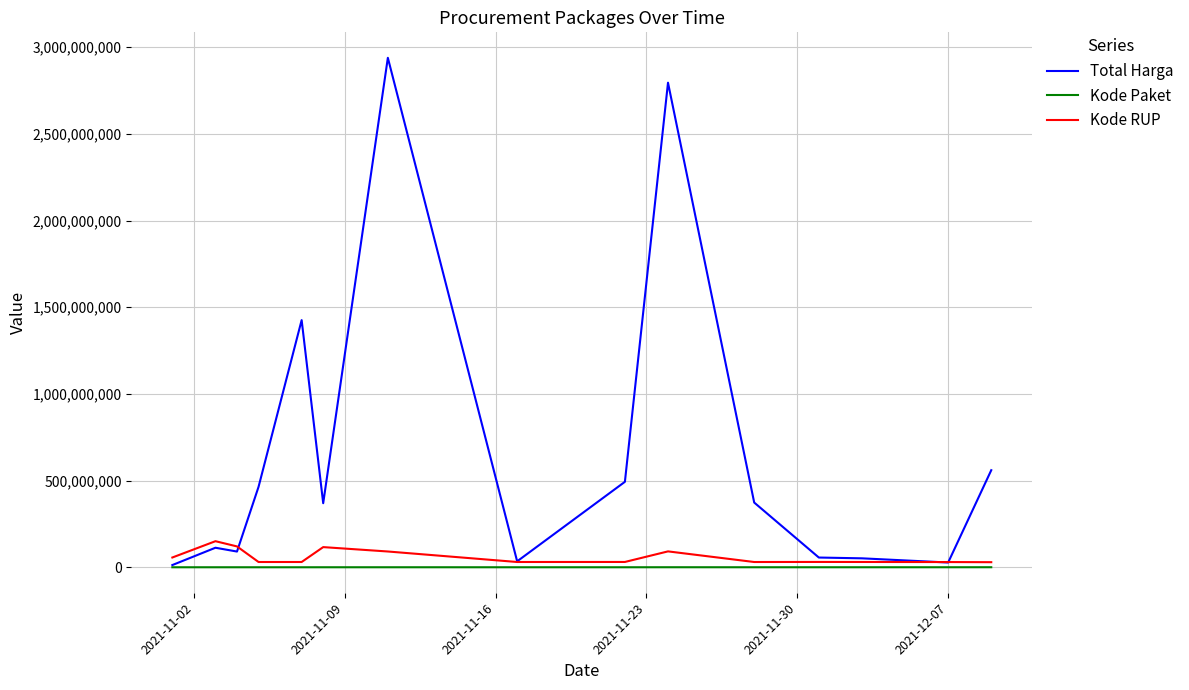

What is the greatest value displayed?

2938953240